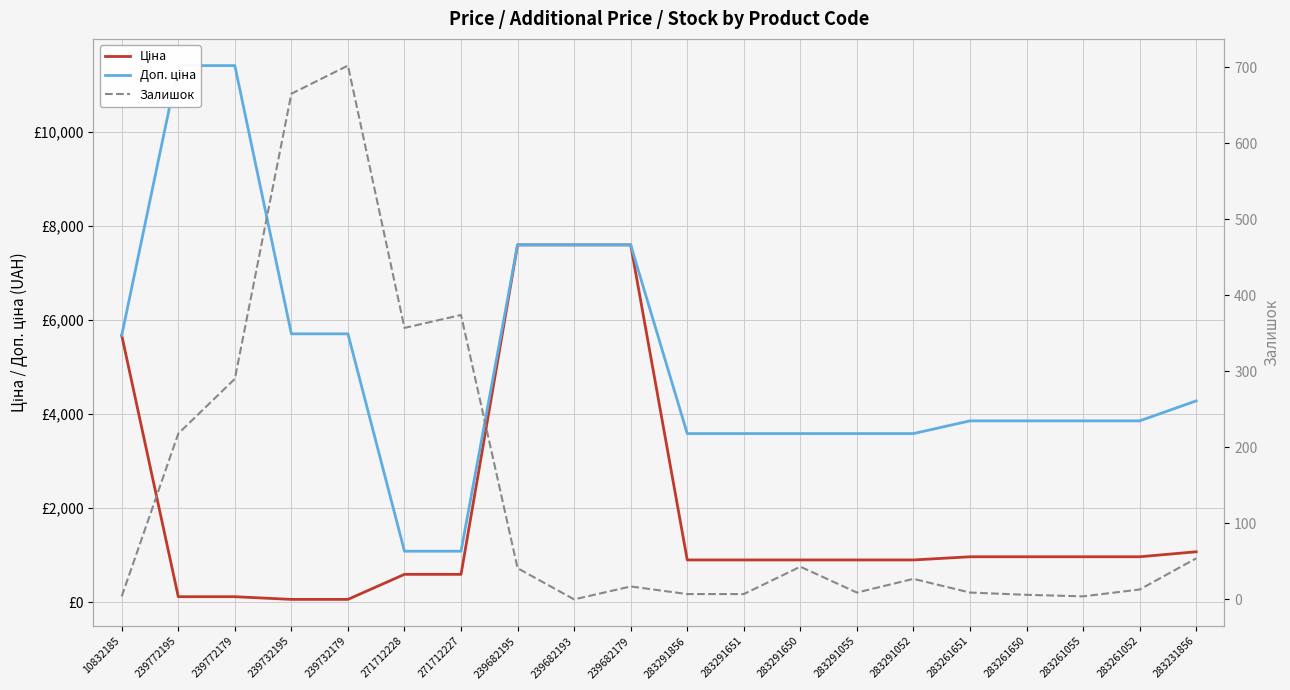

Where does the Ціна series first go above 895?

10832185